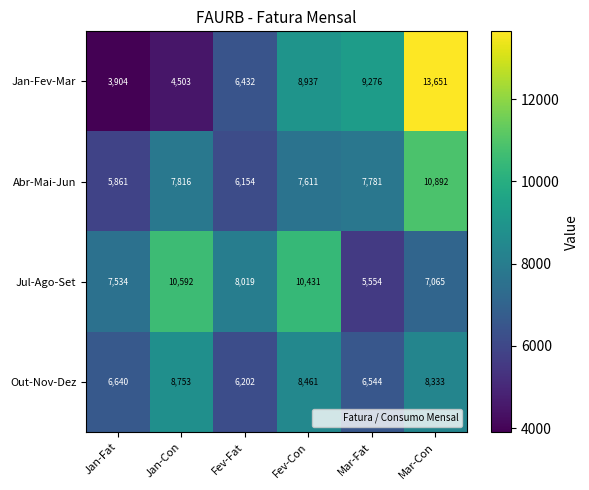

Which series has the largest total across all categories?

Jul-Ago-Set